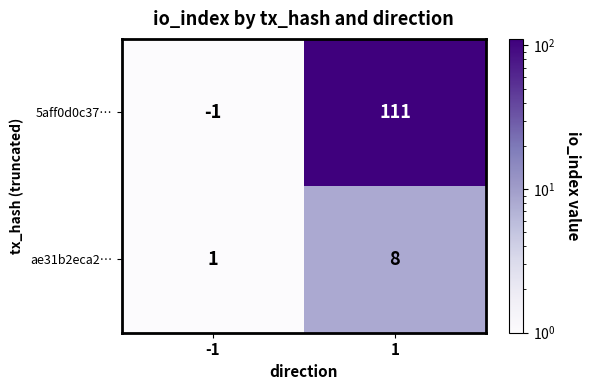

What is the maximum value for 5aff0d0c37…?

111